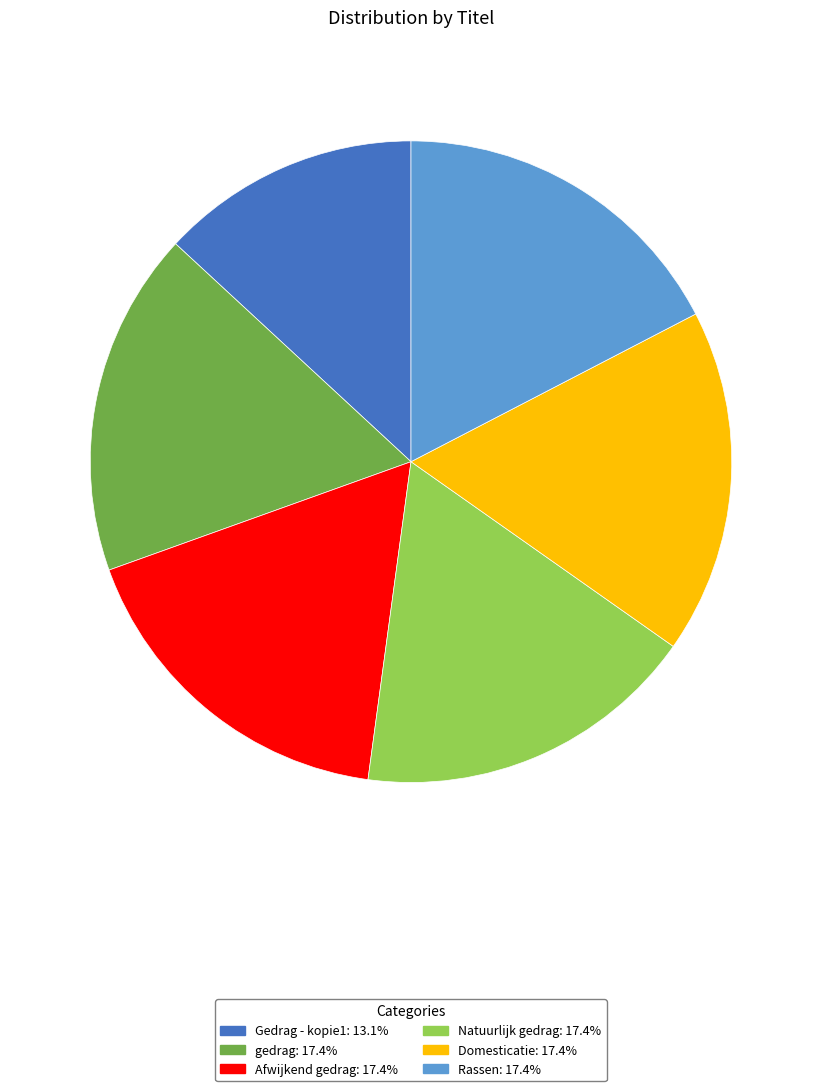

Do Rassen and gedrag together represent more than half of the pie?

No